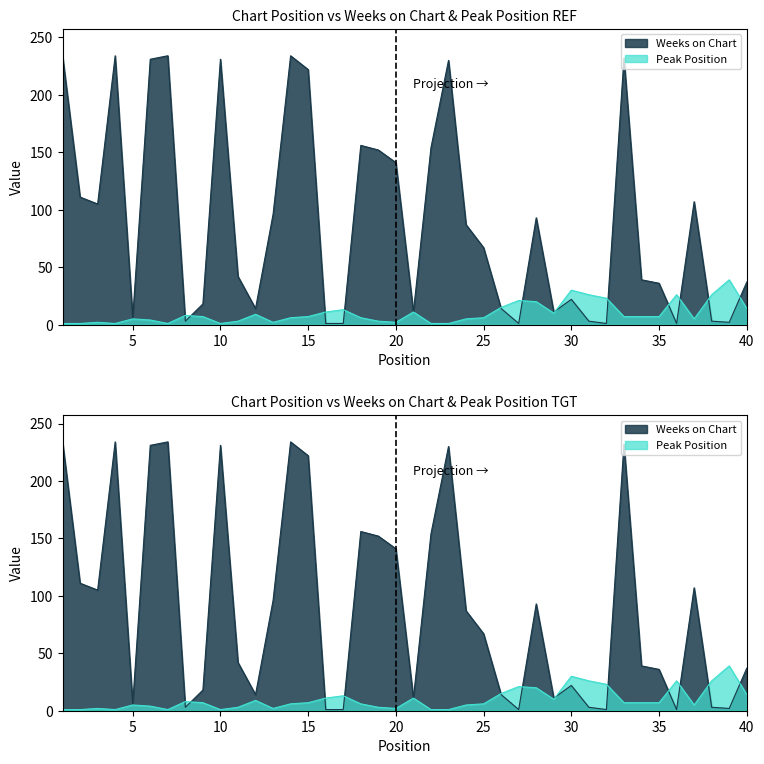

How many values in the Weeks on Chart series are below 67?

20